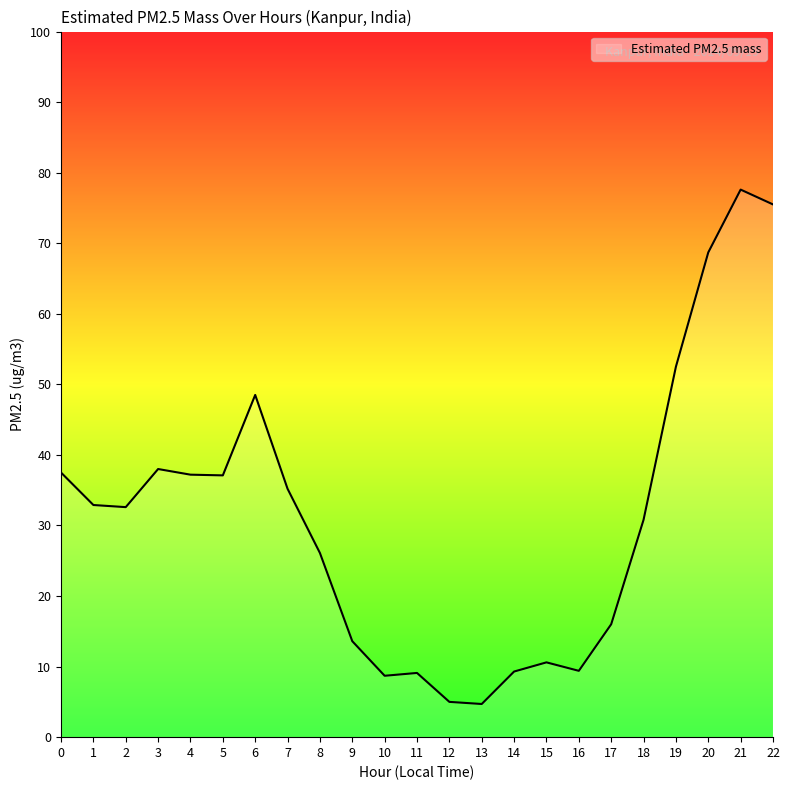

True or false: the data shows 9.4 at 16.

True